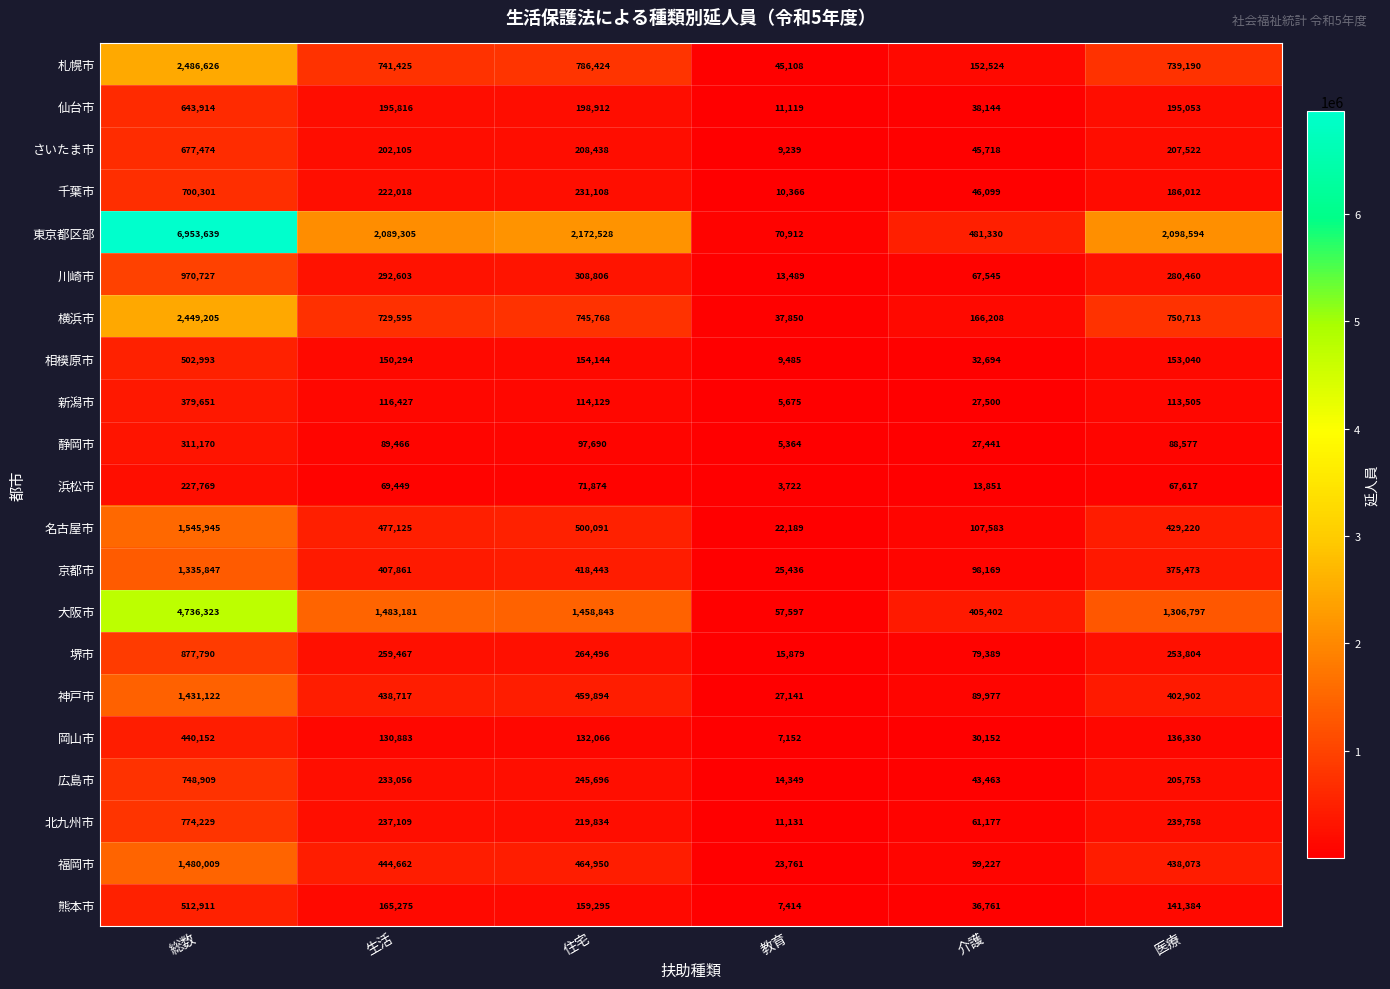

What is the difference between the 北九州市 values at 教育 and 総数?

763098